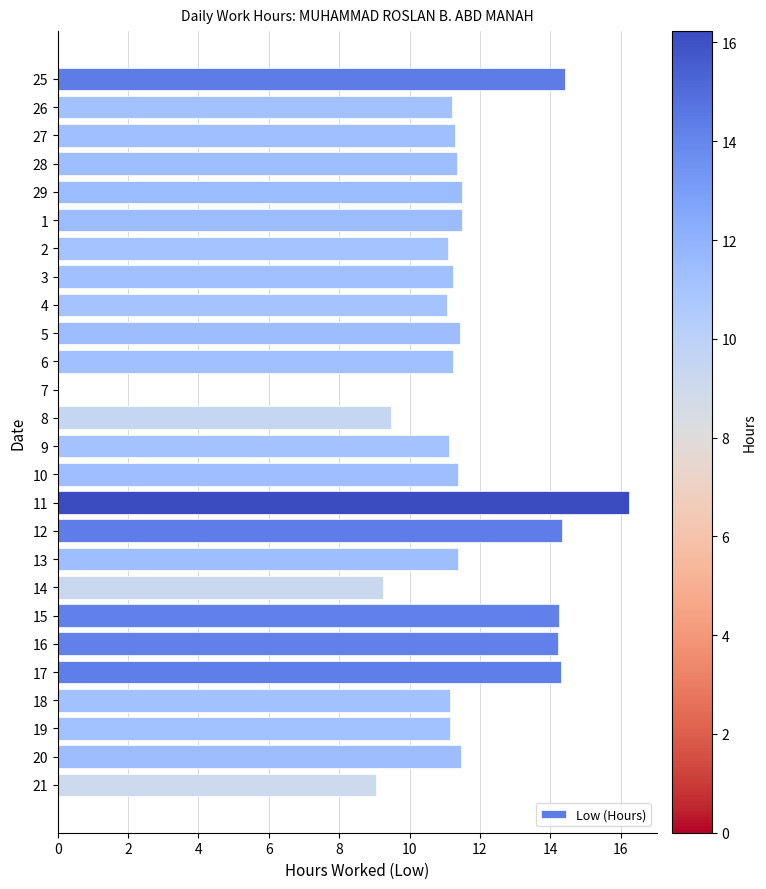

What is the change in value from 28 to 7?

-11.4